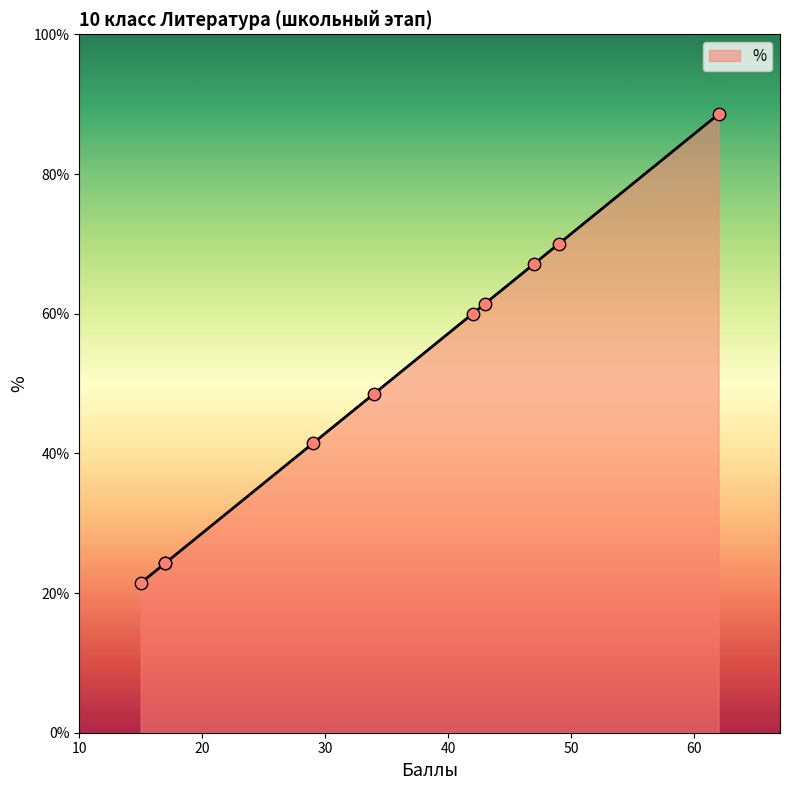

Between 49 and 34, which is larger?

49